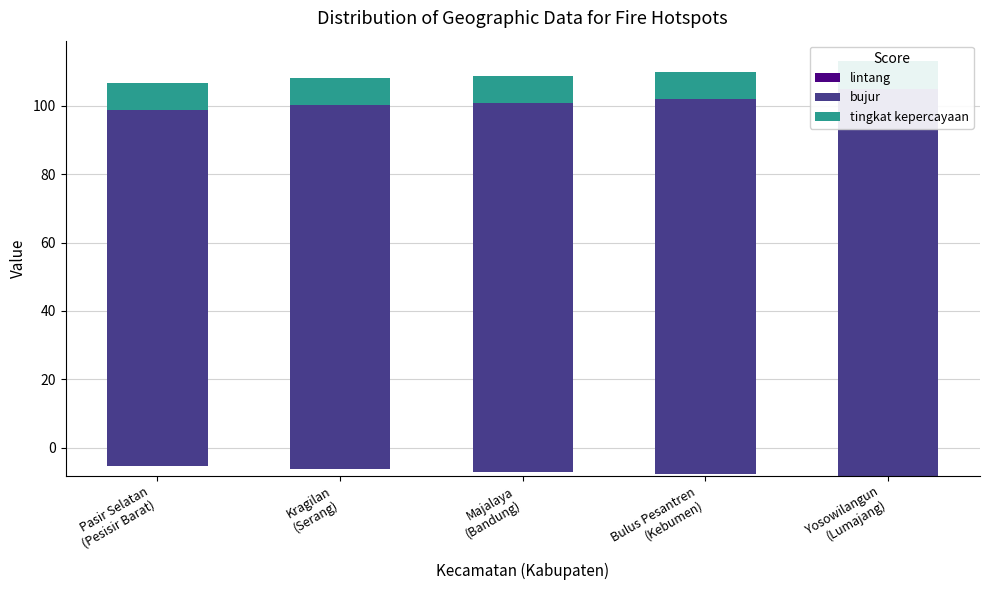

Which series has the largest range (max minus min)?

bujur